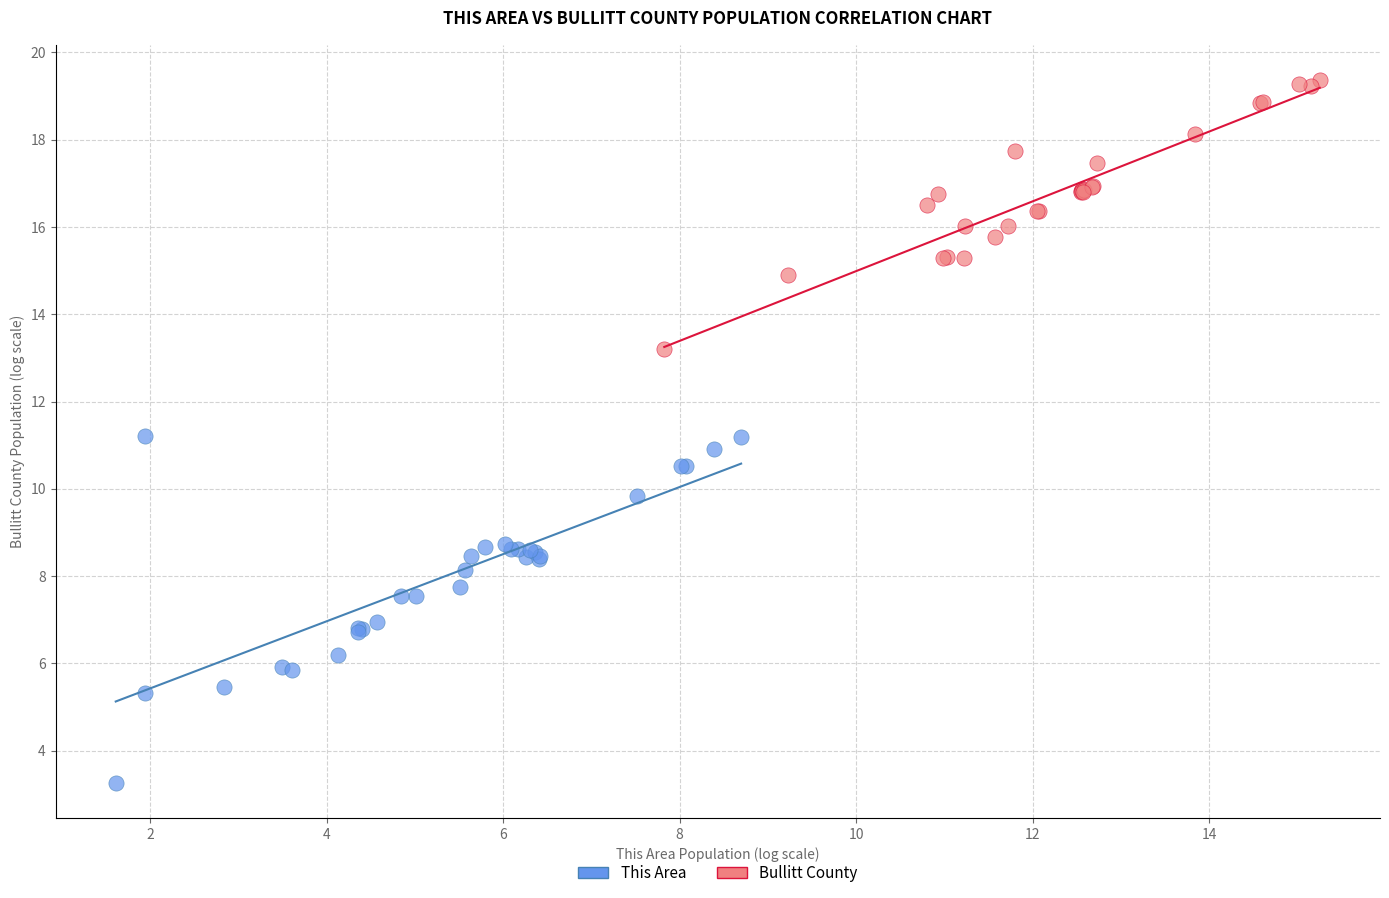

Which series reaches the maximum Y coordinate?

Bullitt County